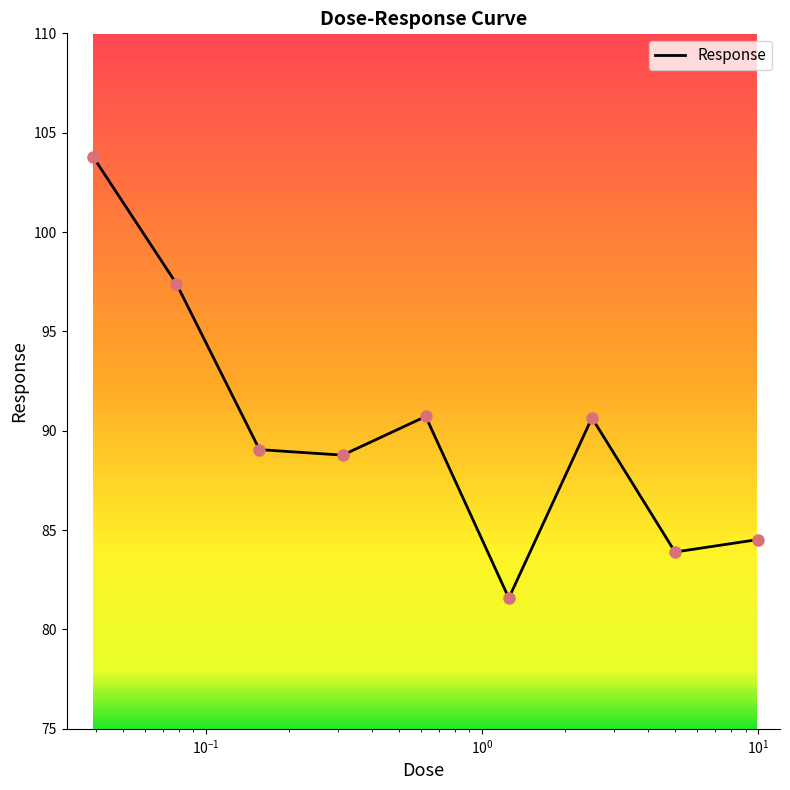

What is the difference between the maximum and minimum values?

22.2